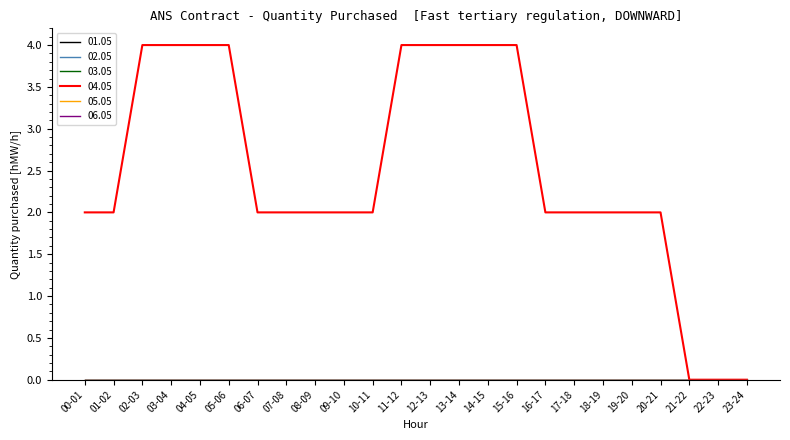

Does the chart have visible grid lines?

No